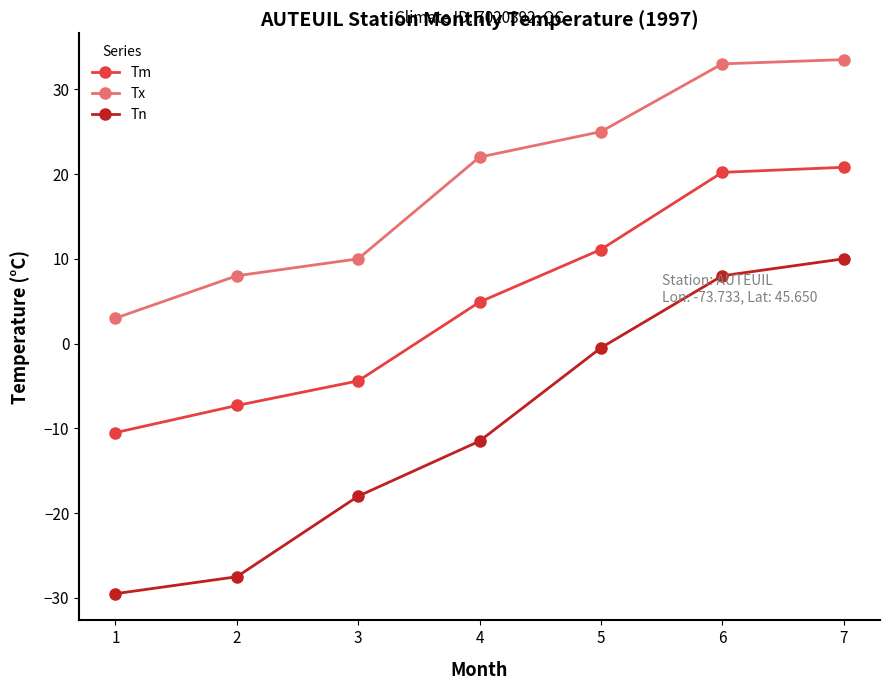

The Tm series shows -2.4 at 2. True or false?

False